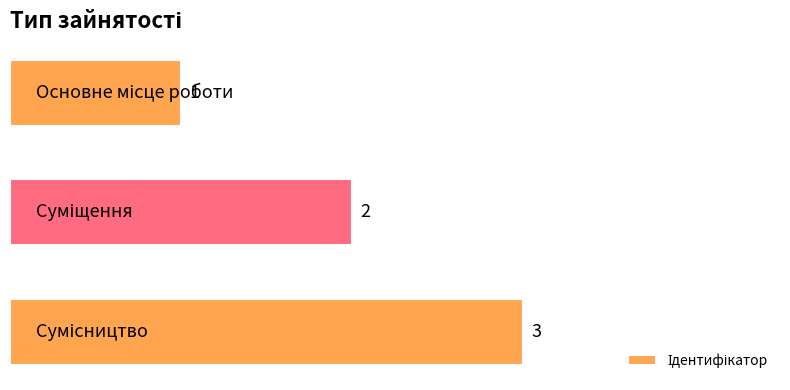

What is the difference between the maximum and minimum values?

2